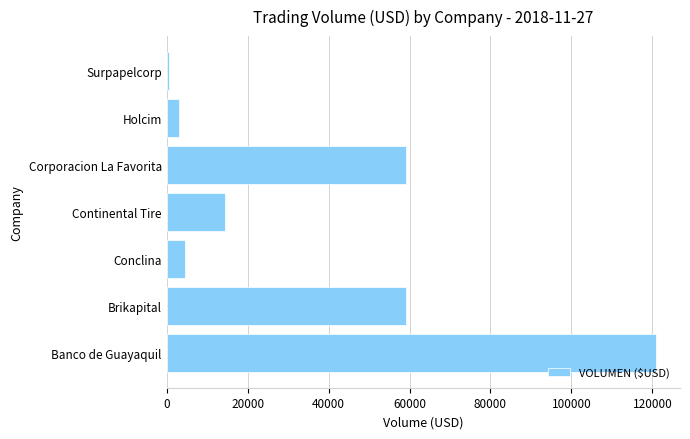

Which label corresponds to the smallest value in the chart?

Surpapelcorp